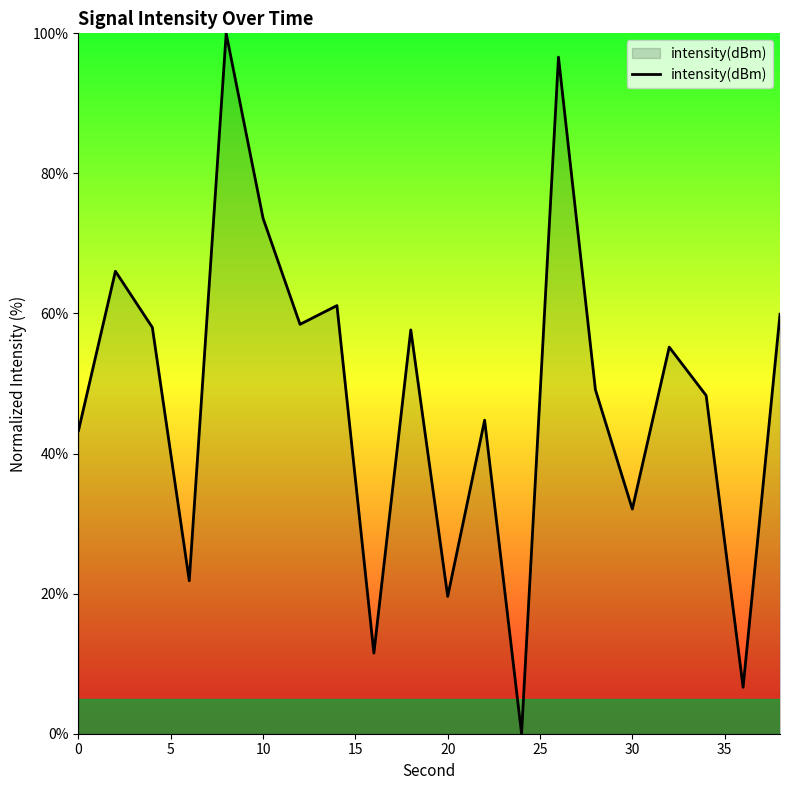

What is the difference between the second highest and second lowest values?

90.0